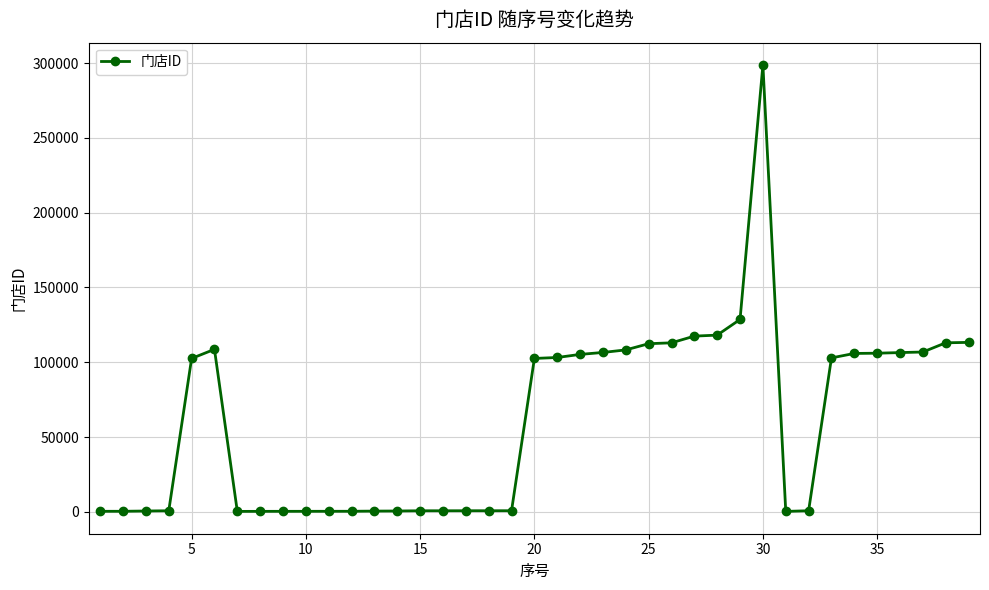

What is the sum of all values?

2390178